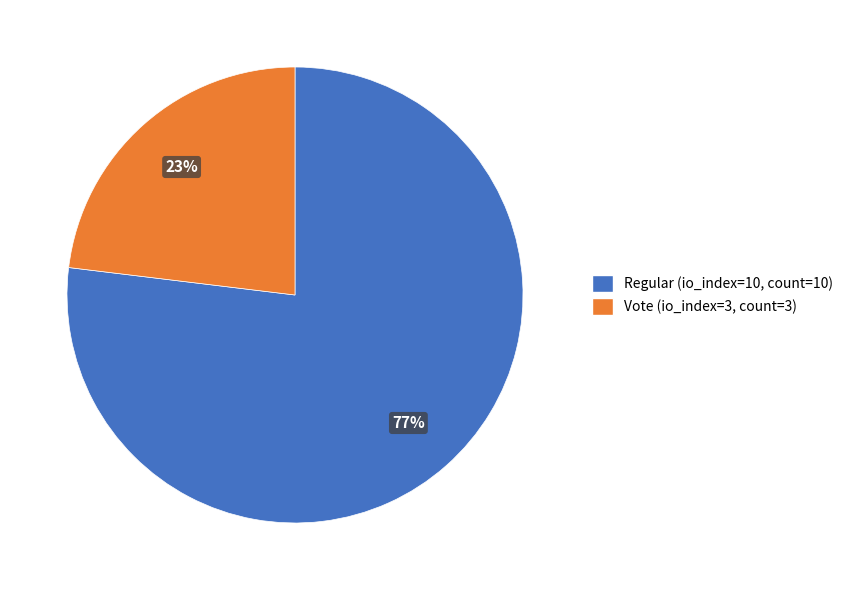

Is there a majority slice in this chart?

Yes